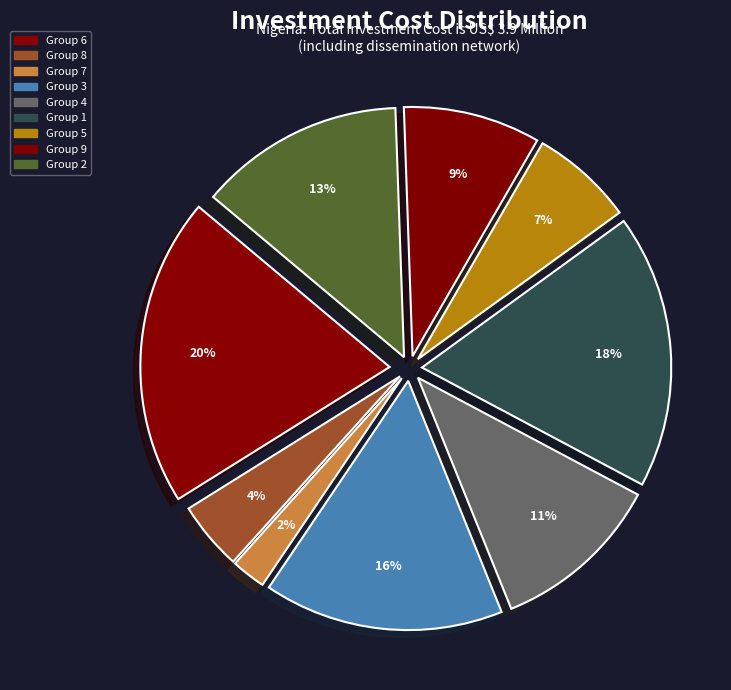

To the nearest percent, what portion does 9 represent?

9%